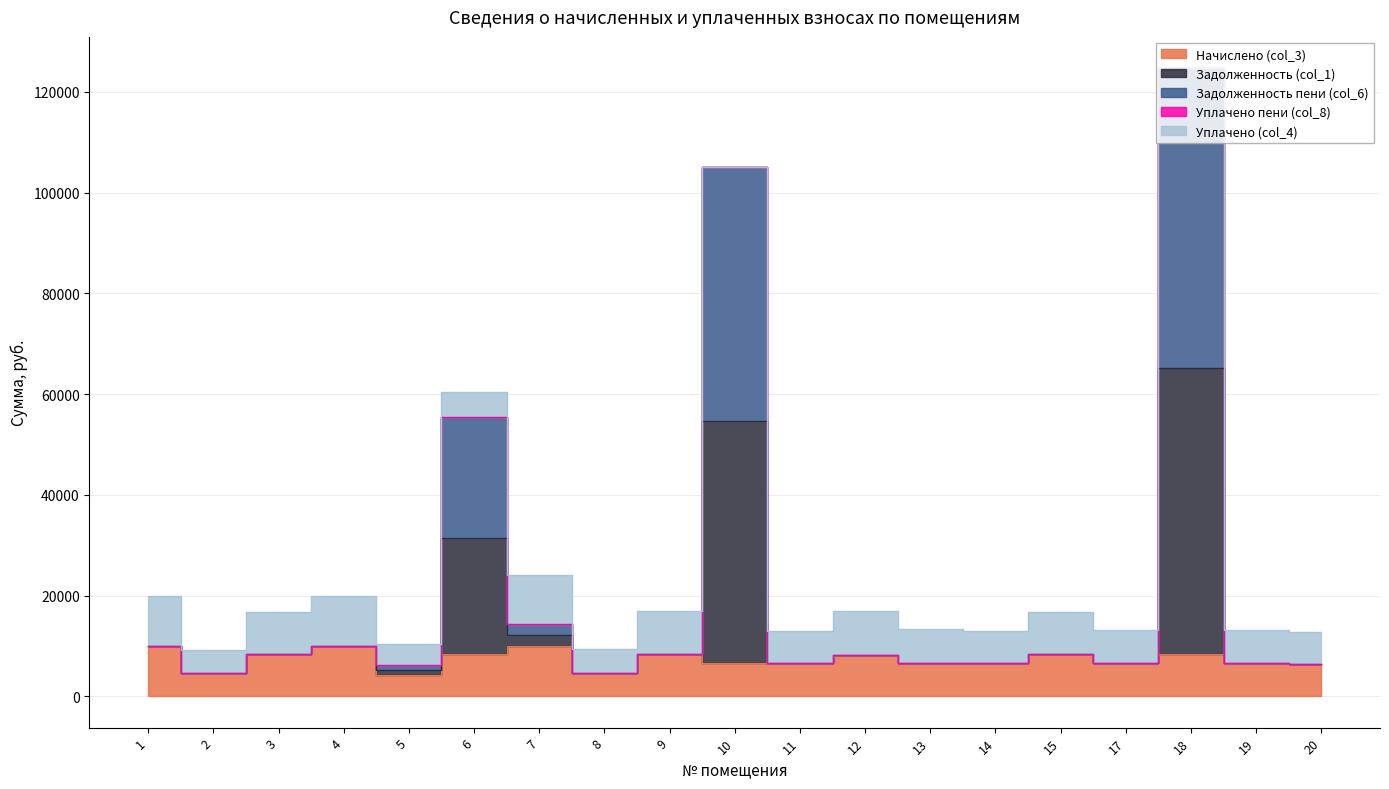

True or false: Задолженность (col_1) and Задолженность пени (col_6) cross at least once.

False